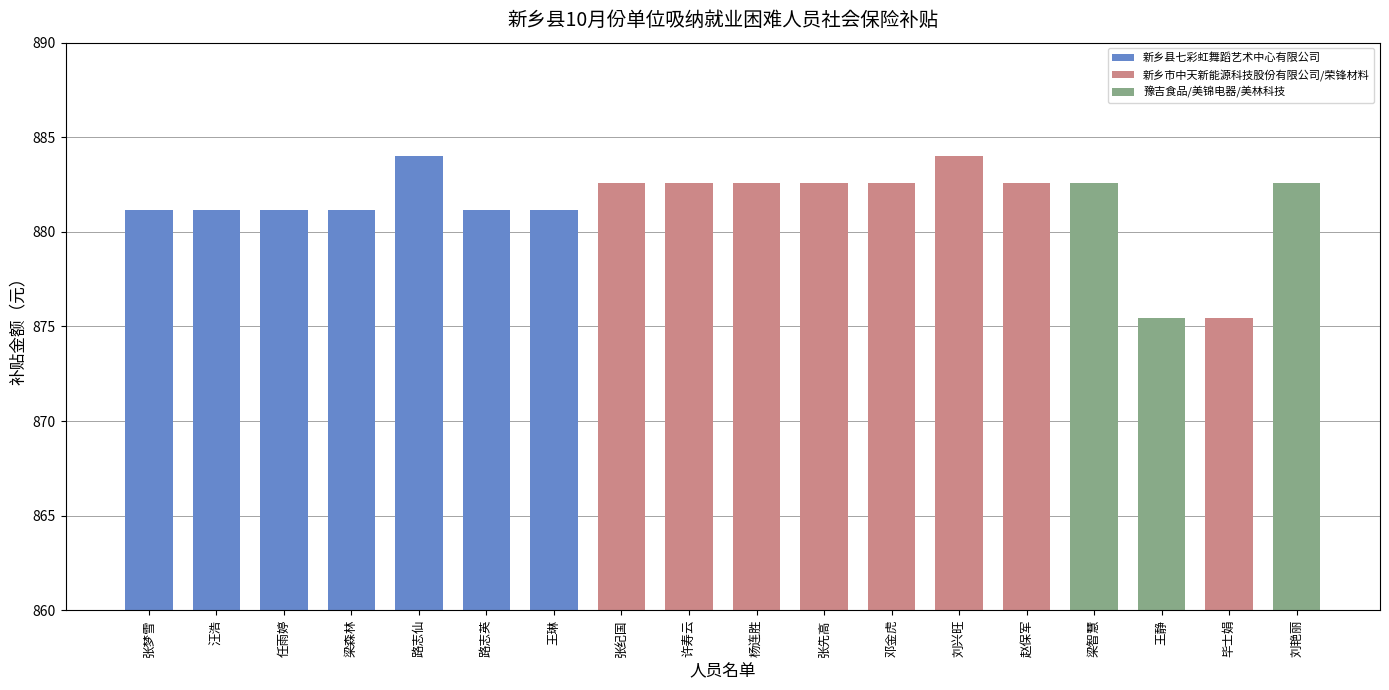

What value does the data have at 任雨婷?

881.1